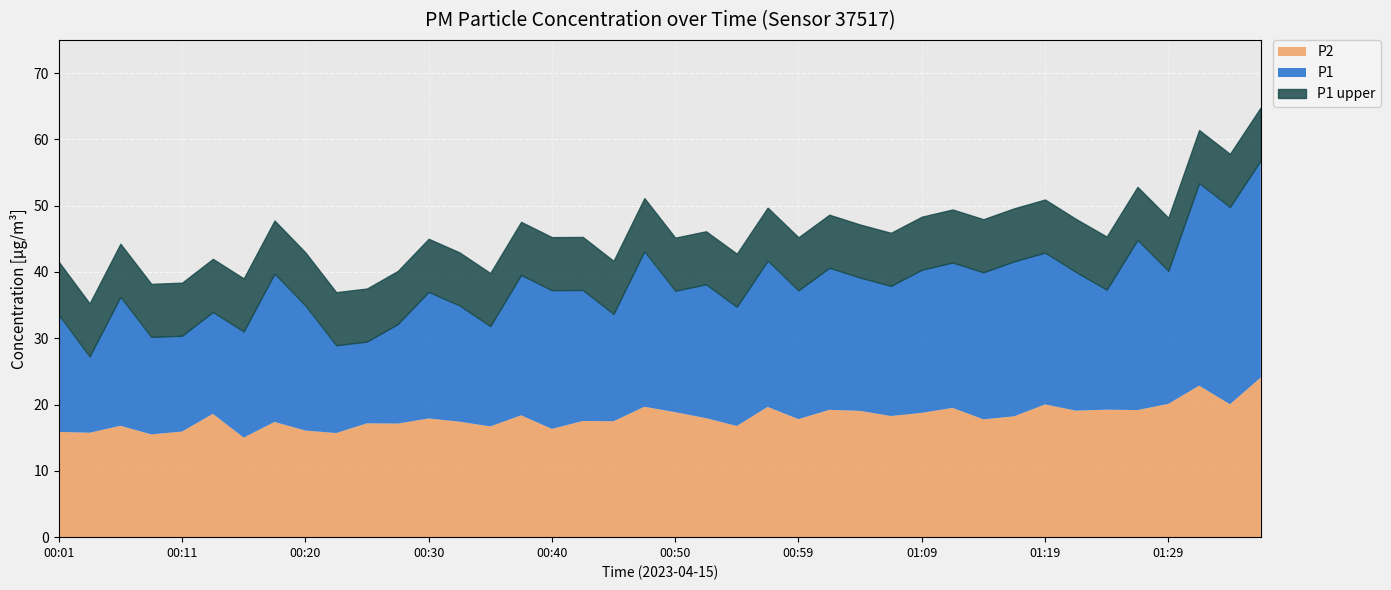

How many values in the P1 series are below 37?

15